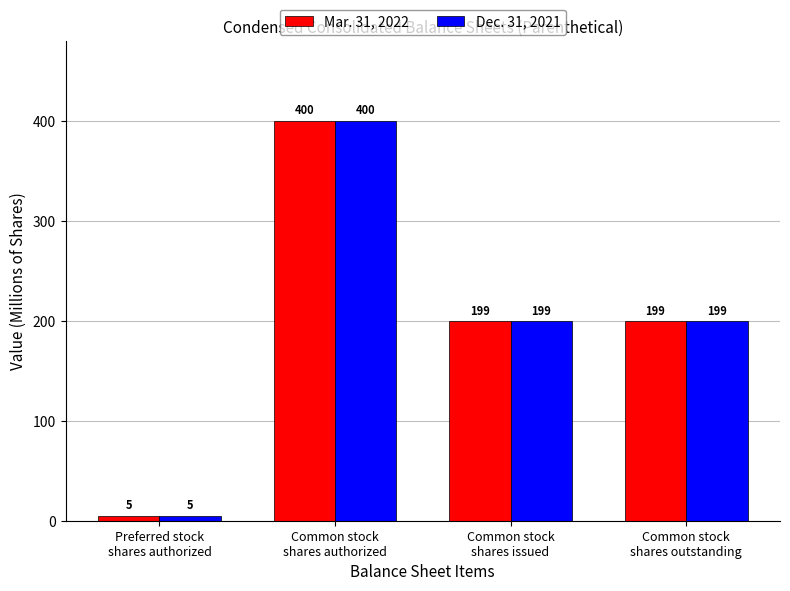

At how many categories does at least one series exceed 227?

1